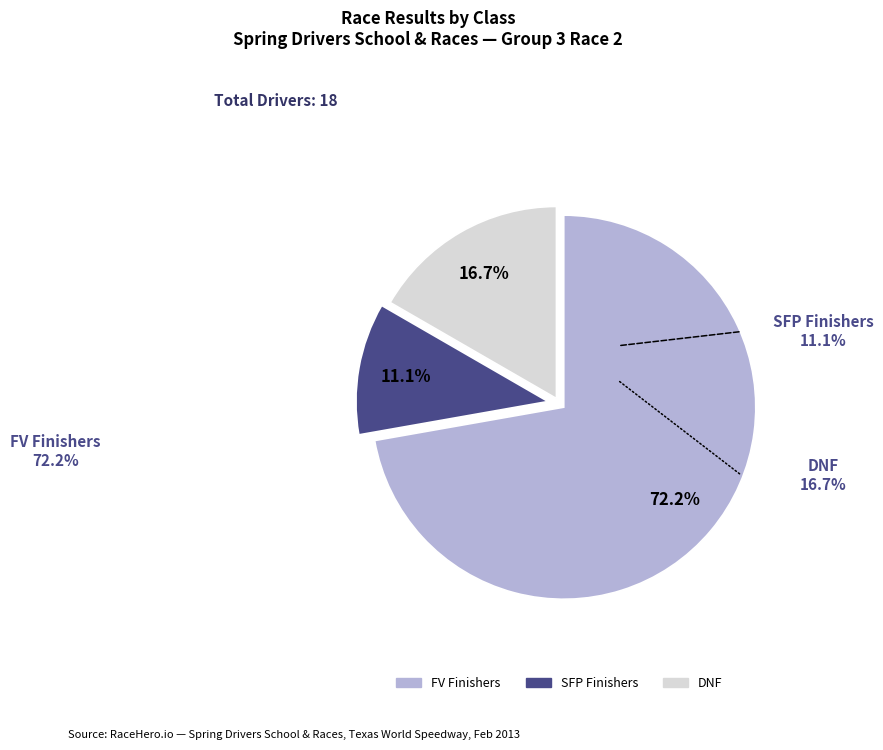

How many slices are in this pie chart?

3